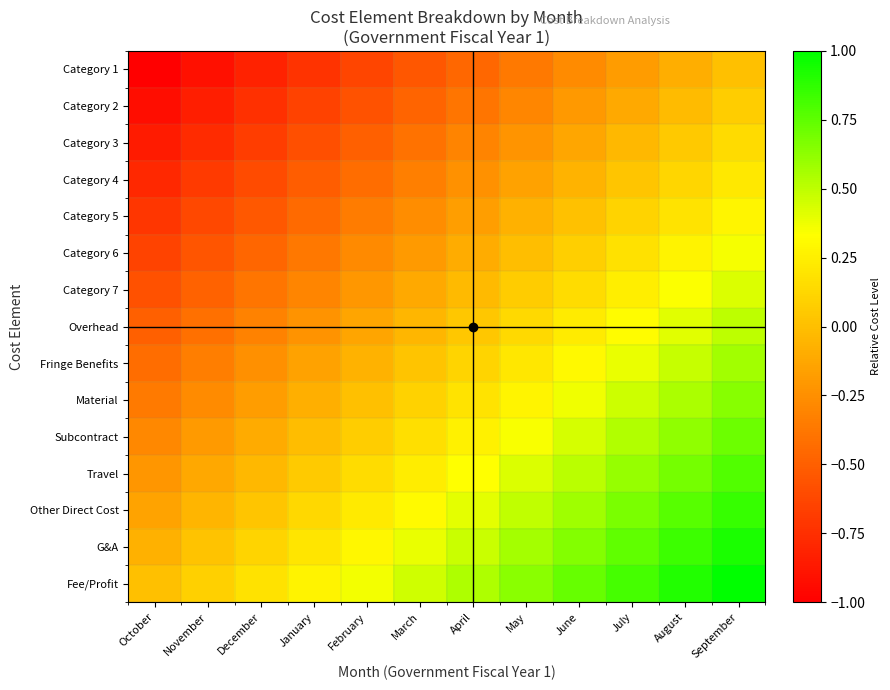

Rank the series at June from lowest to highest value.

Category 1, Category 2, Category 3, Category 4, Category 5, Category 6, Category 7, Overhead, Fringe Benefits, Material, Subcontract, Travel, Other Direct Cost, G&A, Fee/Profit